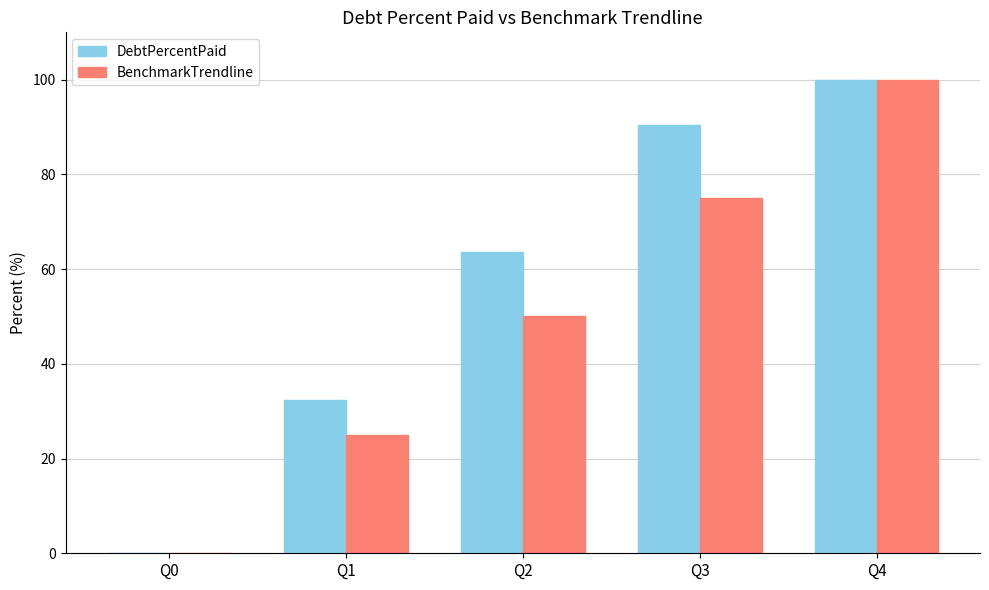

What is the sum of all BenchmarkTrendline values?

250.0